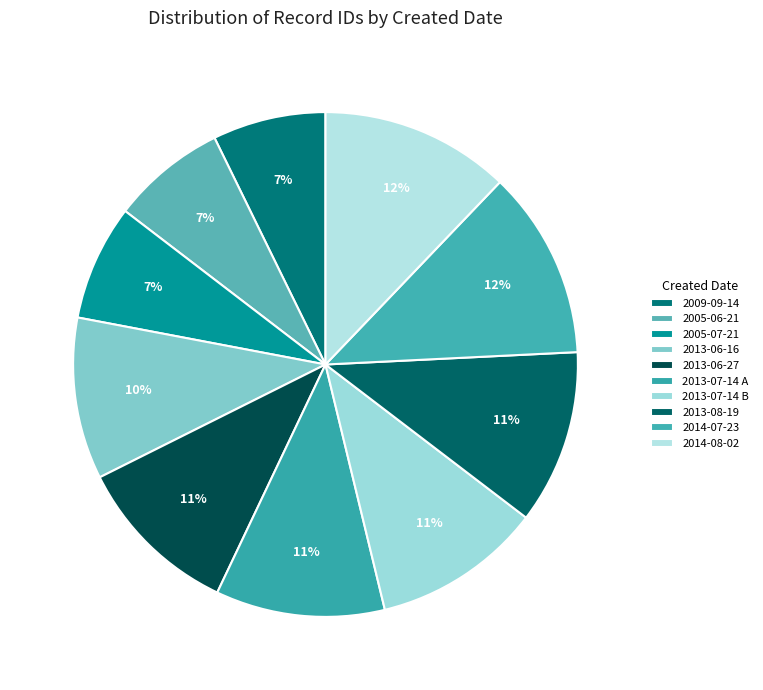

Between 2013-07-14 A and 2013-07-14 B, which is larger?

2013-07-14 B